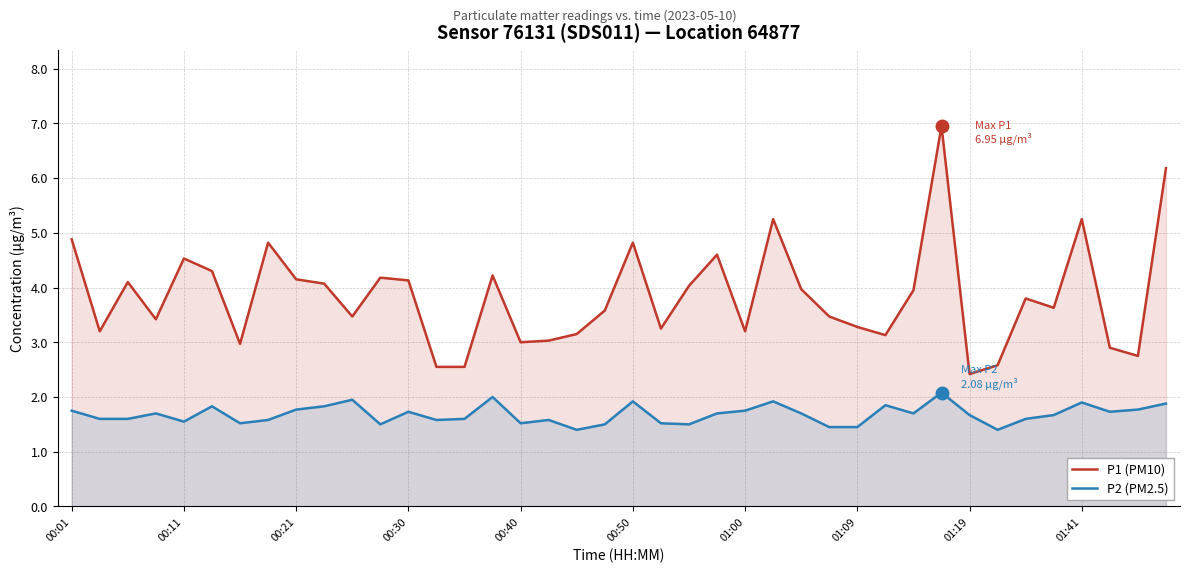

Rank the series by their average value, from highest to lowest.

P1 (PM10), P2 (PM2.5)